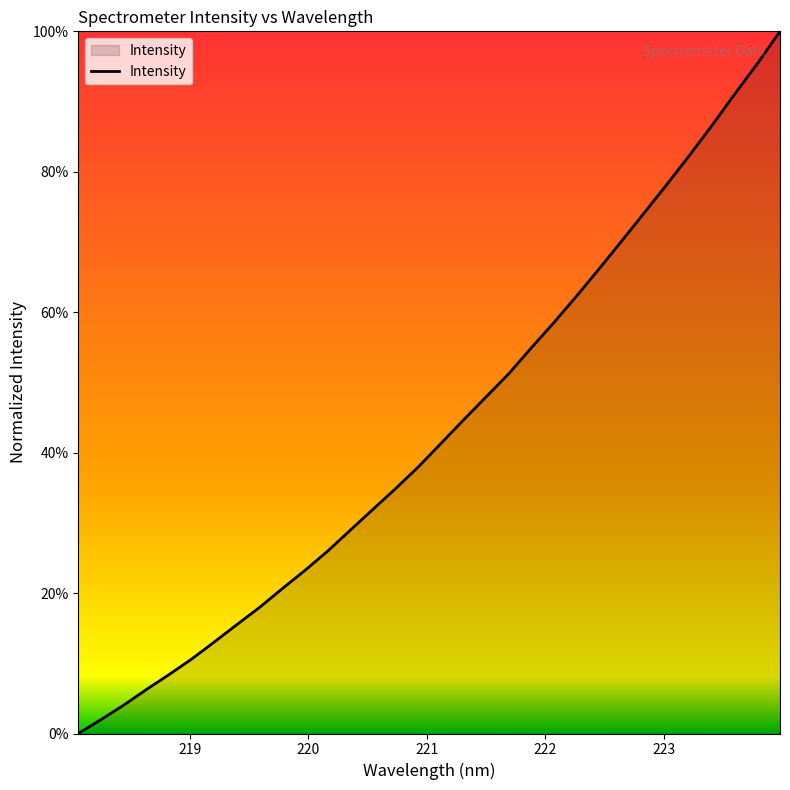

What is the difference between the maximum and minimum values?

100.0